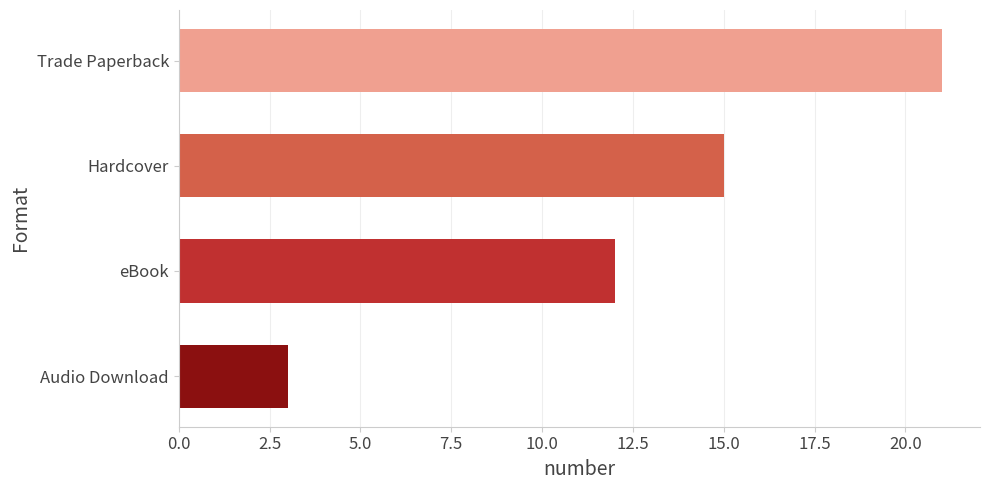

What is the smallest value displayed?

3